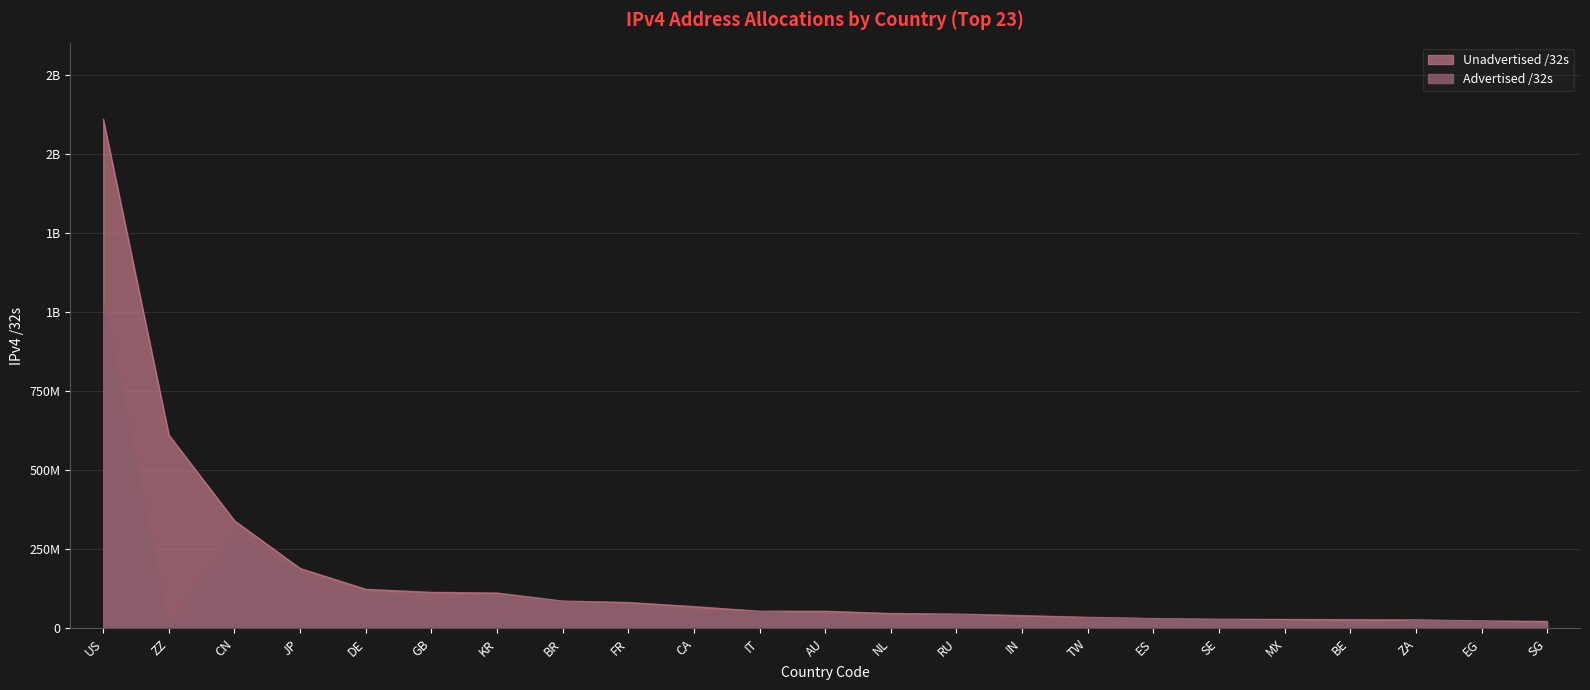

What is the ratio of the value at CA to the value at NL?

1.4